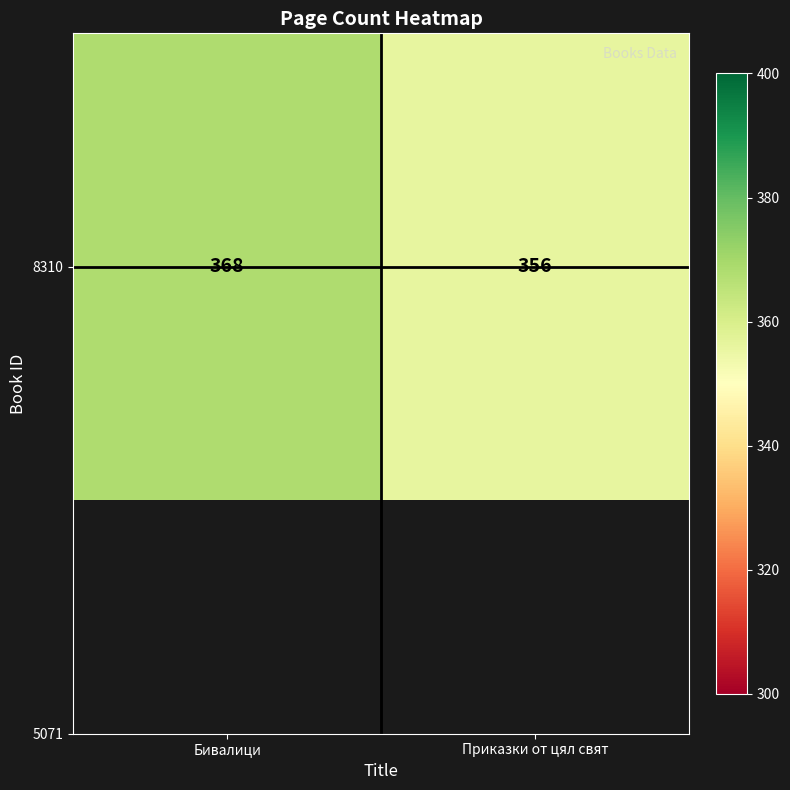

Which label corresponds to the smallest value in the chart?

Приказки от цял свят